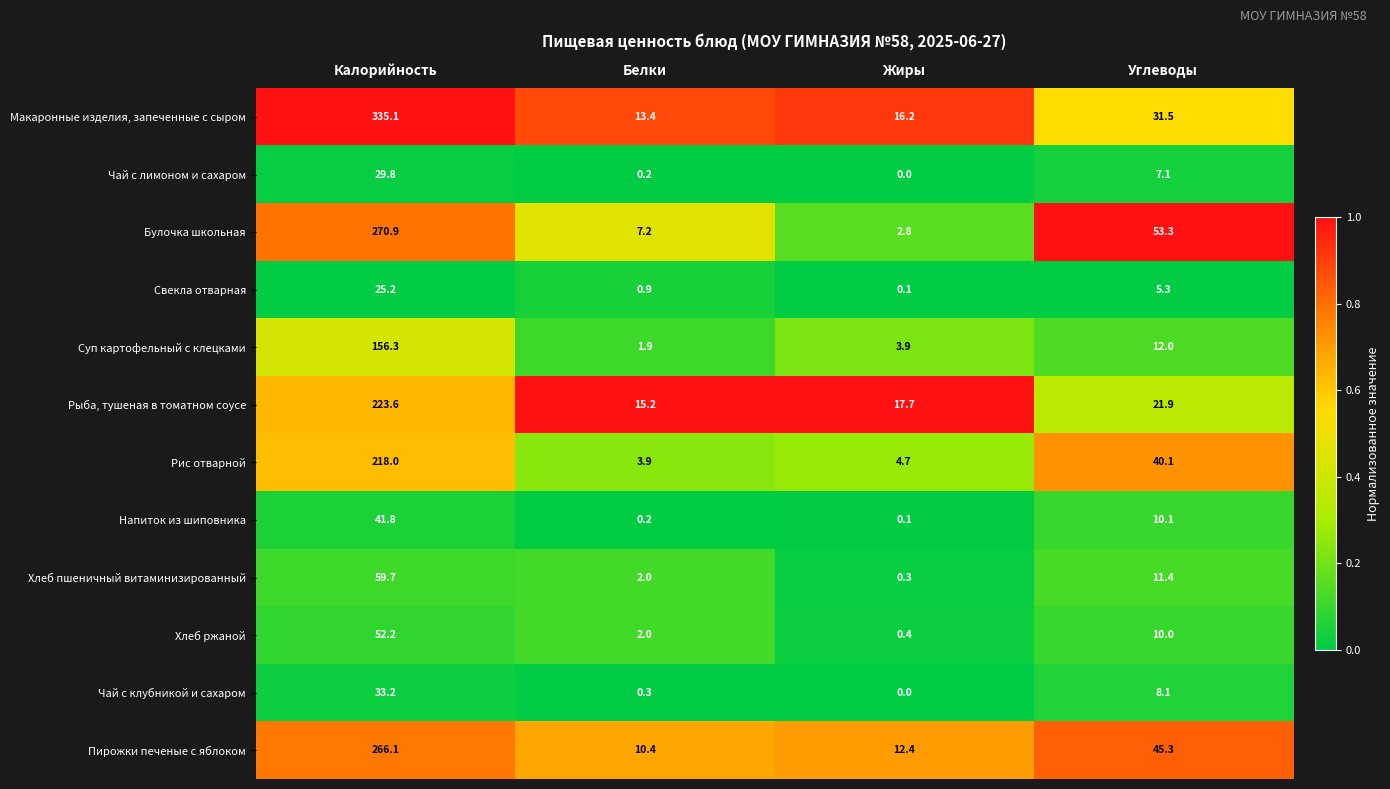

Which category has the highest value across all series?

Калорийность